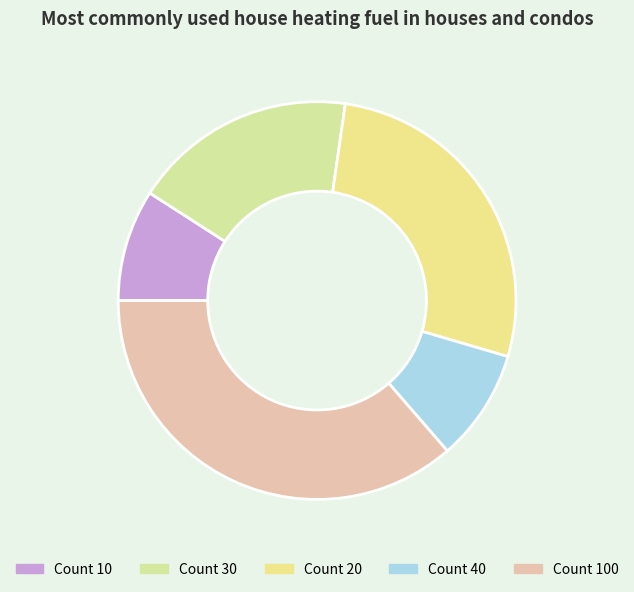

What is the smallest slice in the pie chart?

10